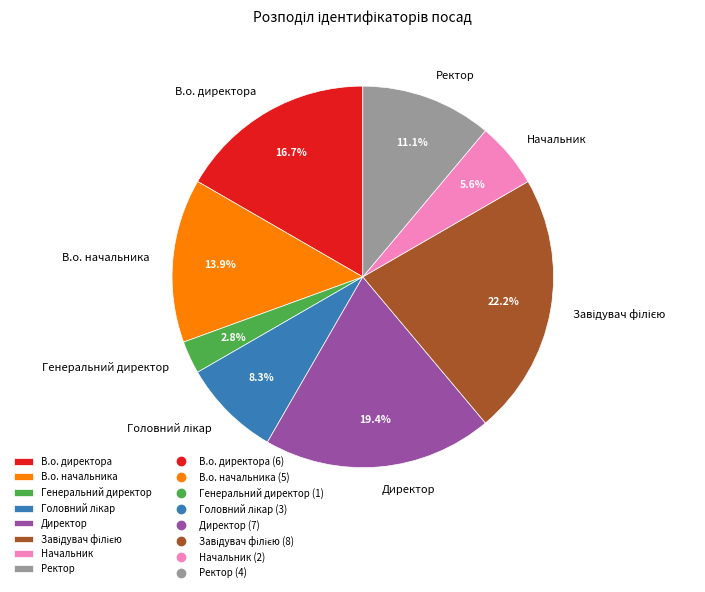

Approximately how many times larger is the value at Ректор compared to Директор?

0.6